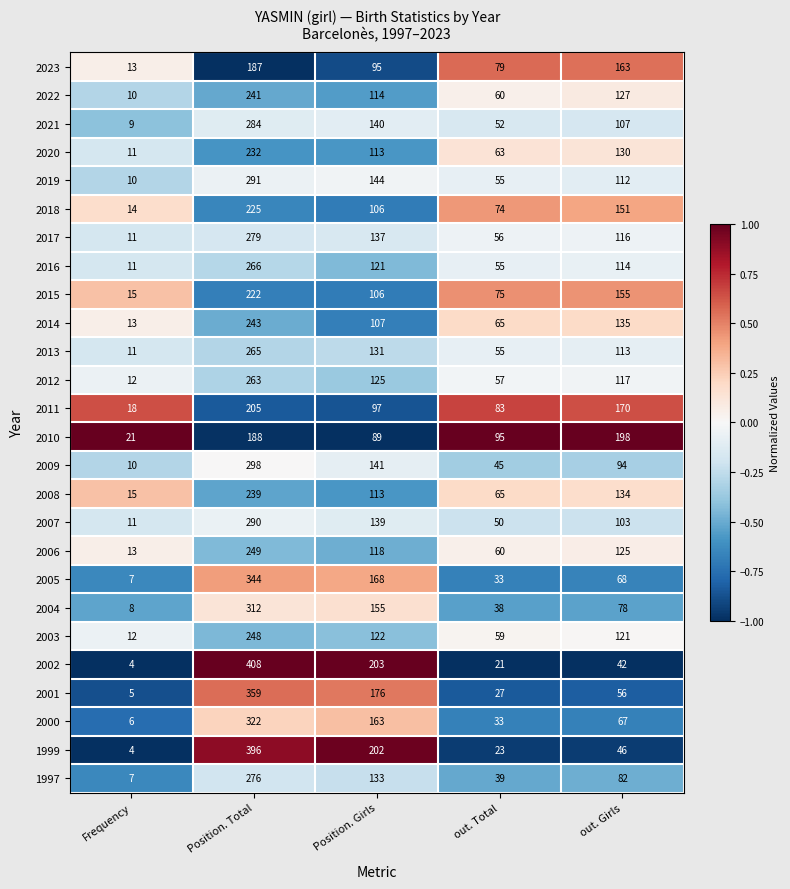

Rank the series by their maximum value, from highest to lowest.

2002, 1999, 2001, 2005, 2000, 2004, 2009, 2019, 2007, 2021, 2017, 1997, 2016, 2013, 2012, 2006, 2003, 2014, 2022, 2008, 2020, 2018, 2015, 2011, 2010, 2023